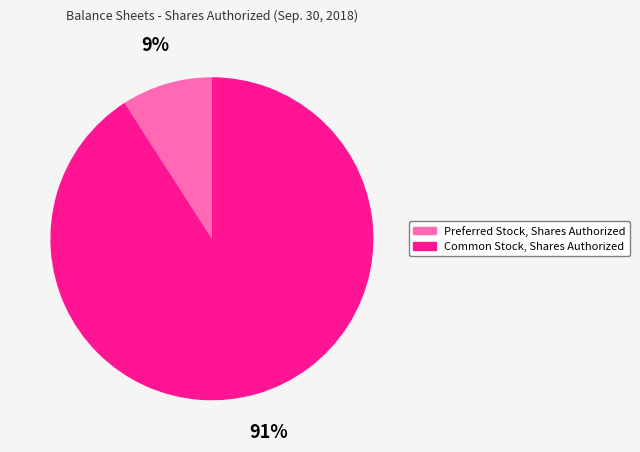

To the nearest percent, what is the difference between the Preferred Stock, Shares Authorized and Common Stock, Shares Authorized slice percentages?

82%